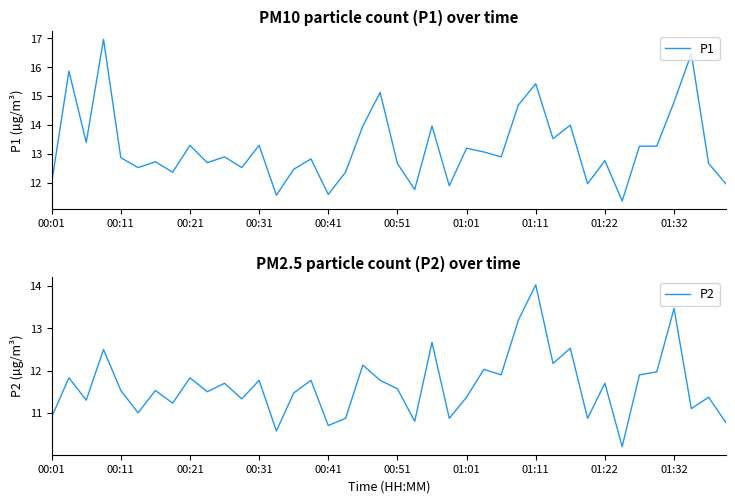

Is it true that P1 equals 13.3 at 00:31?

True